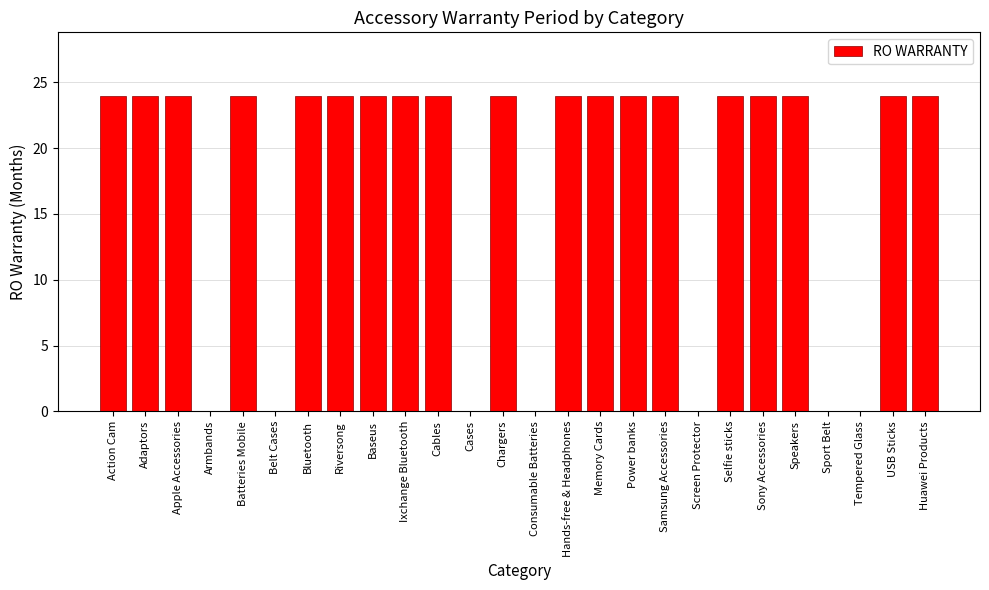

What is the average value?

18